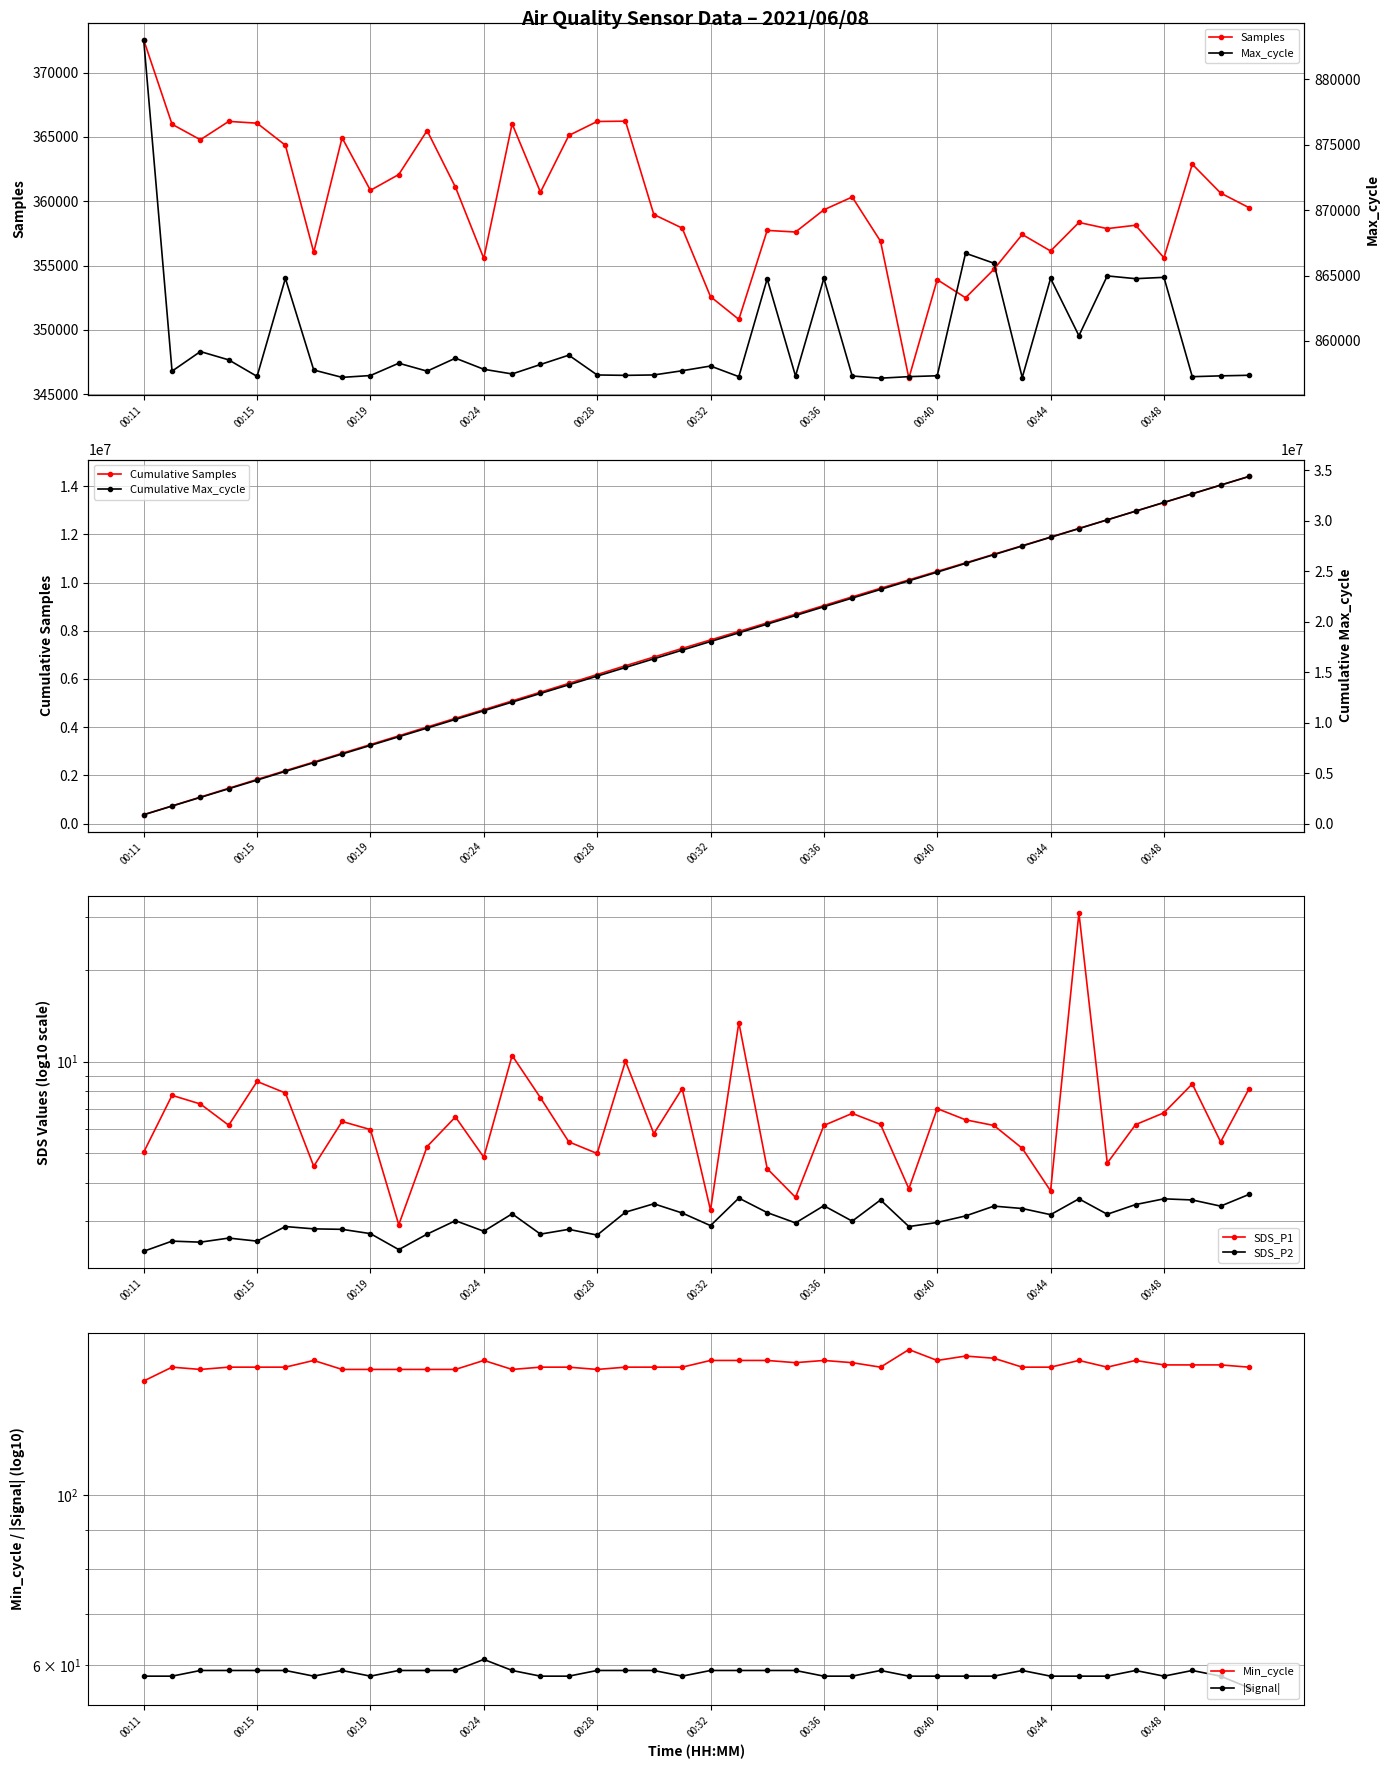

Where does the Samples series first go above 359505?

00:11